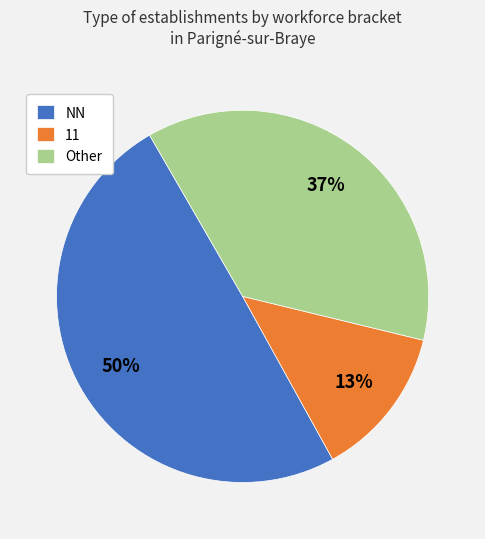

Approximately how many times larger is the value at NN compared to 11?

3.8